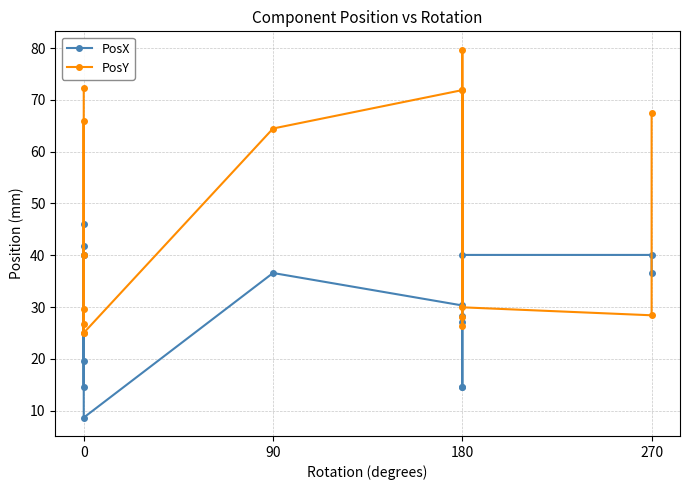

Where does the PosX series first go above 36?

90